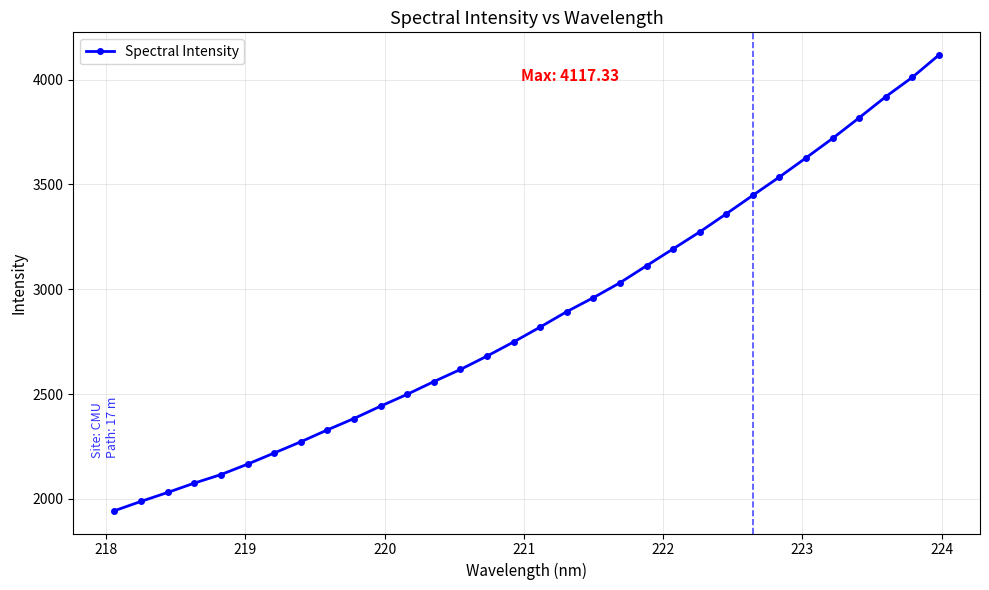

What is the smallest value displayed?

1943.3